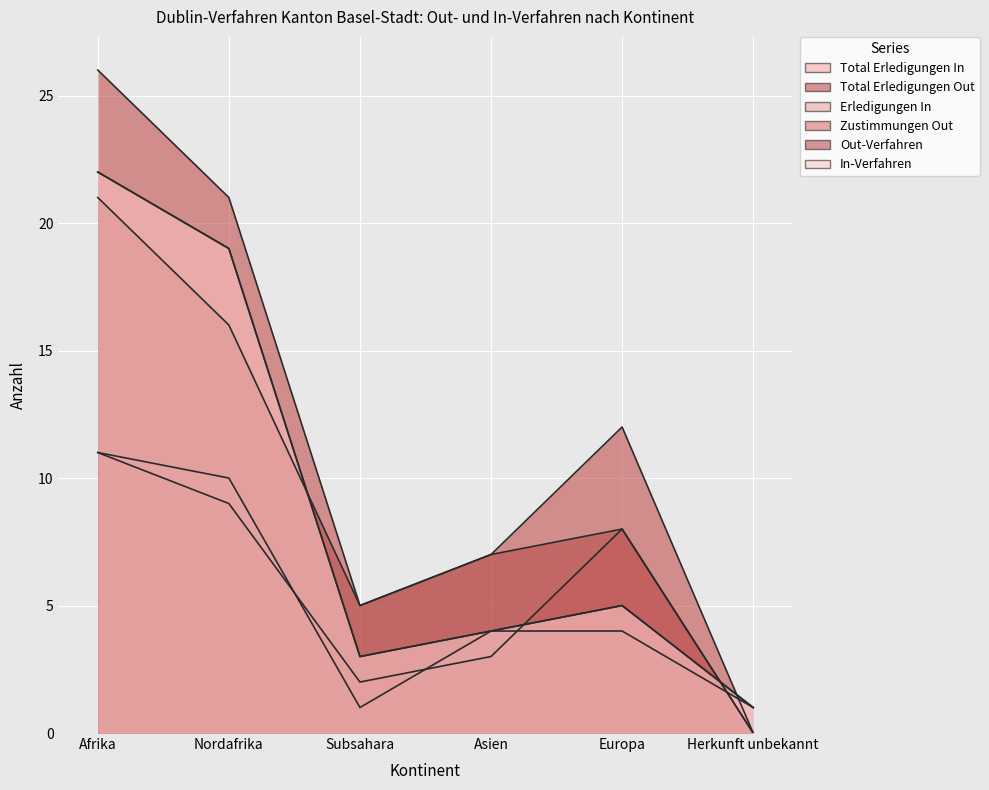

Which label corresponds to the smallest value in the chart?

Herkunft unbekannt